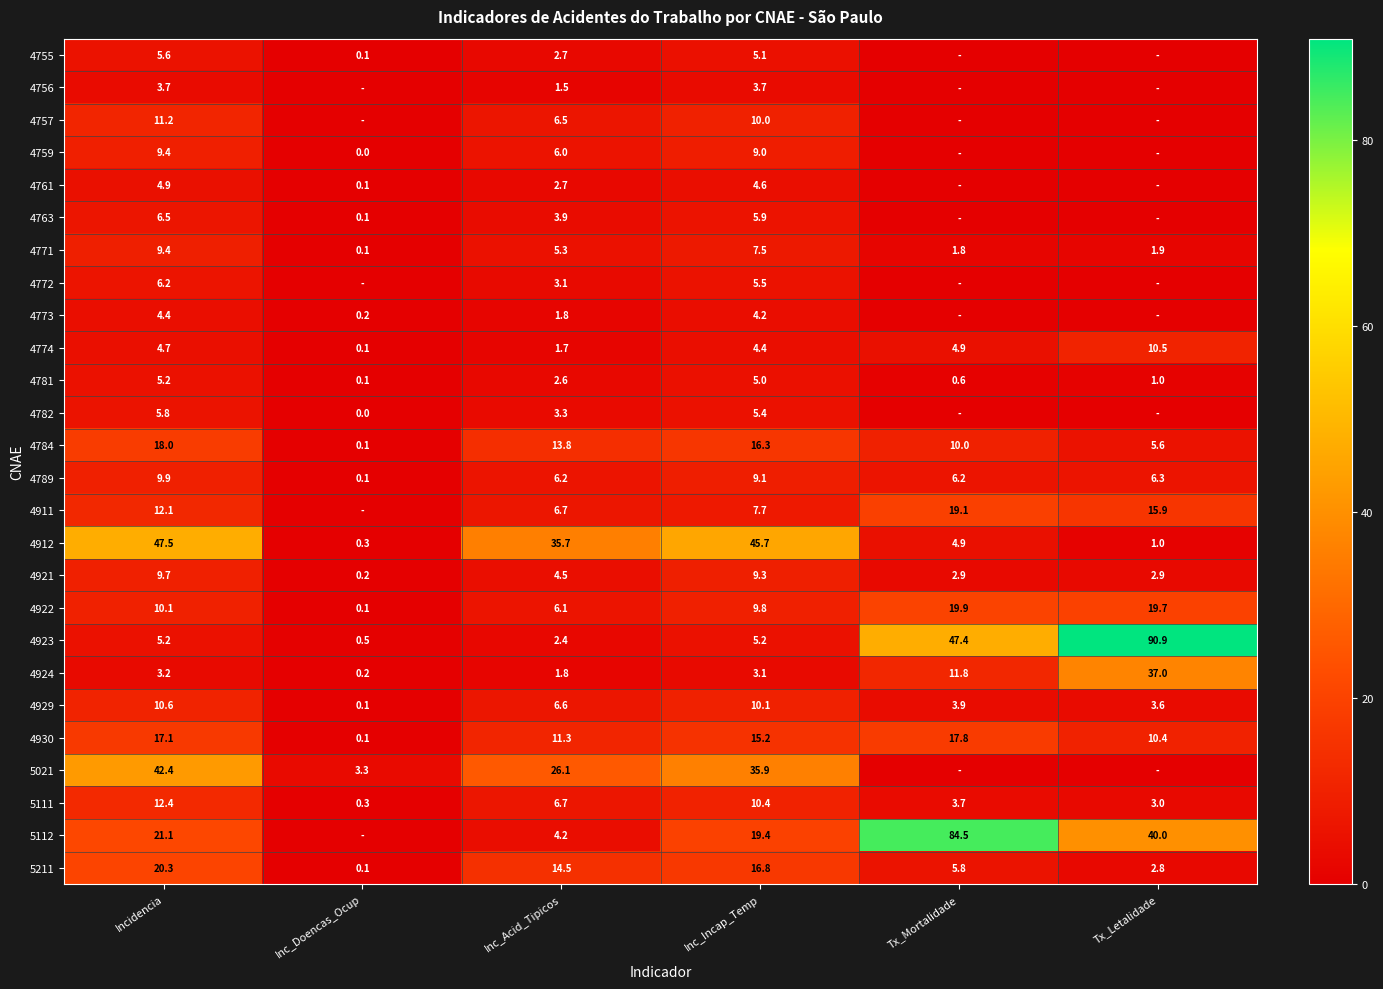

What is the approximate value of 5111 at Inc_Acid_Tipicos?

6.7